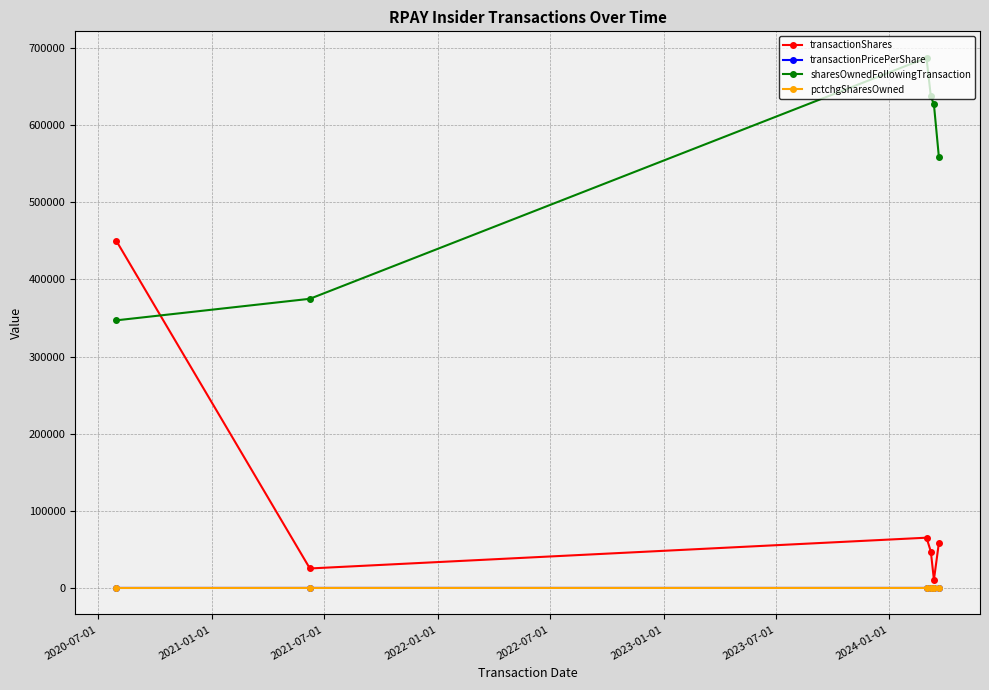

True or false: pctchgSharesOwned has more than 0 interior local peaks.

True